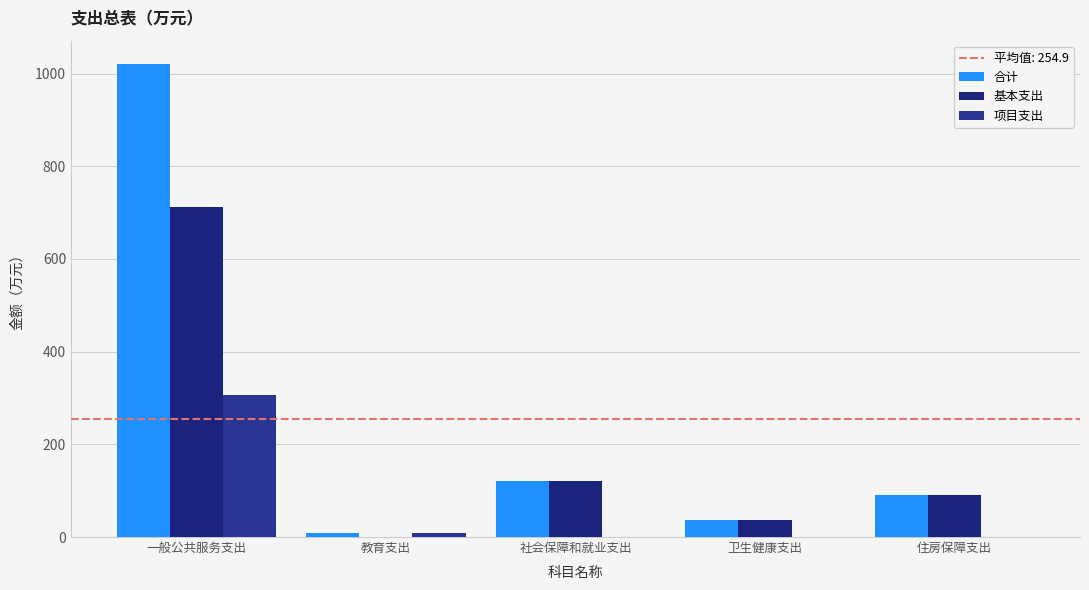

True or false: 合计 has a value of 1020.0 at 一般公共服务支出.

True